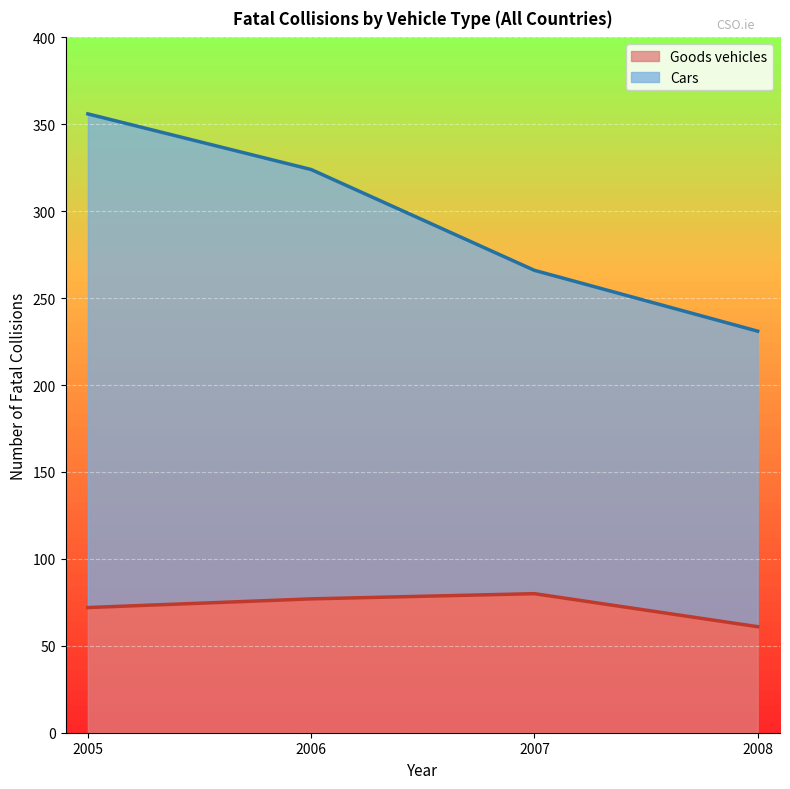

Which category has the lowest value in the Goods vehicles series?

2008